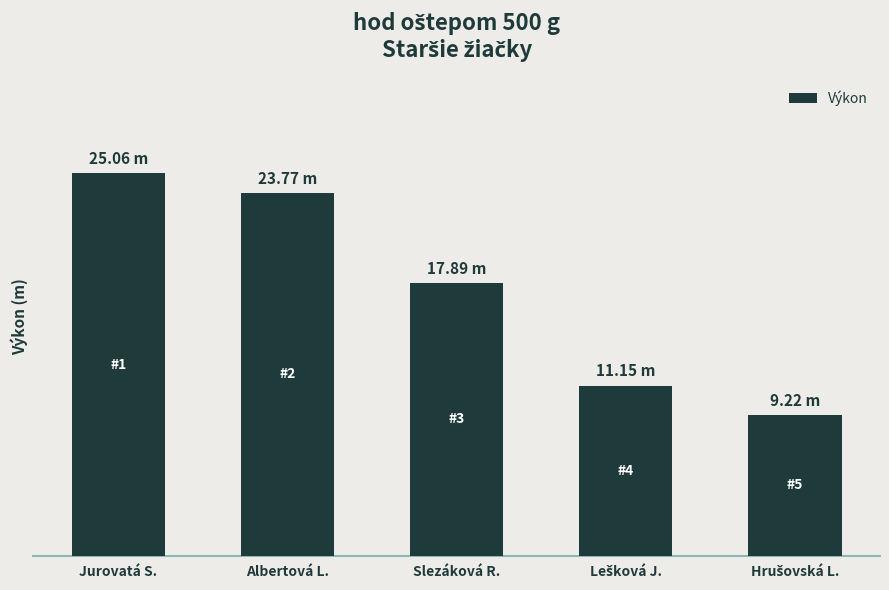

Does the chart contain any negative values?

No